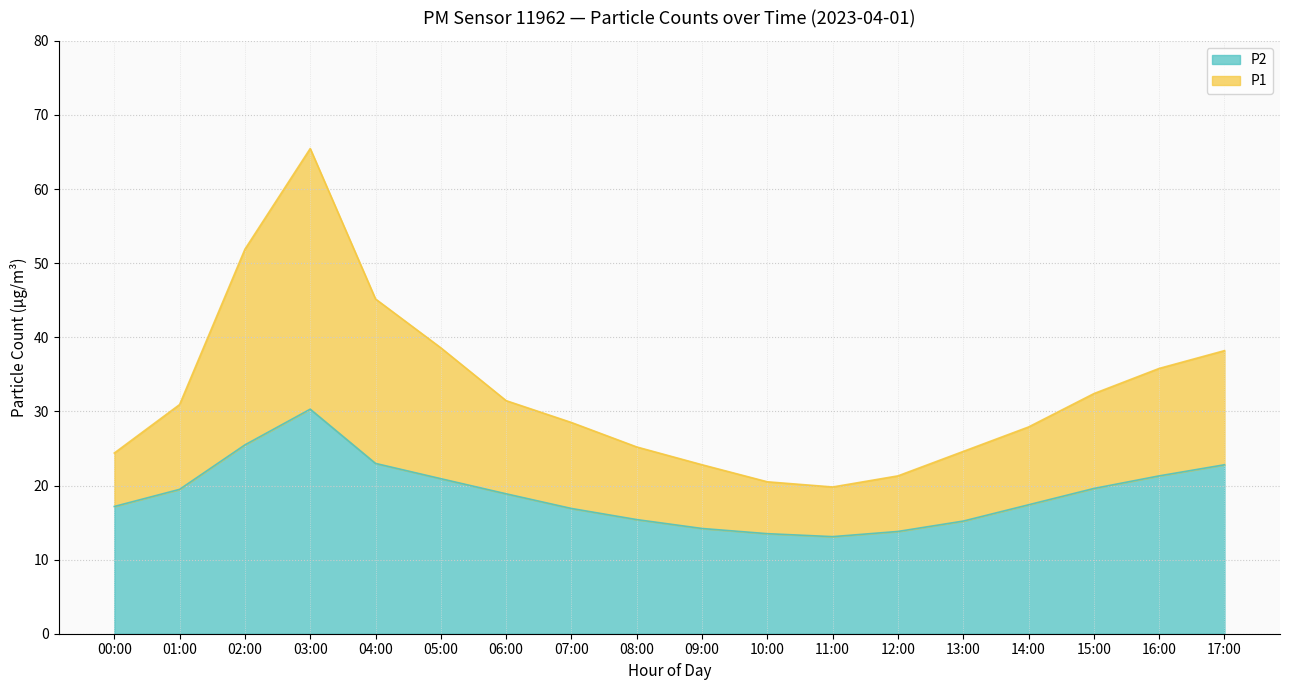

List the series in order of their peak value, lowest first.

P2, P1